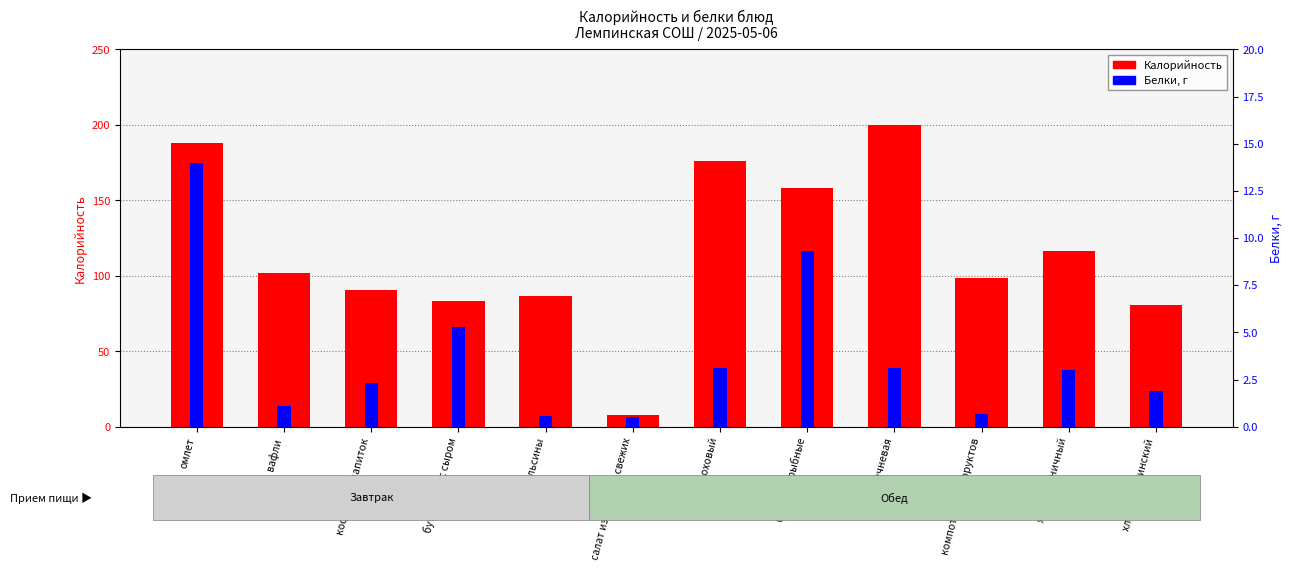

How many data points in Белки are above 3?

5